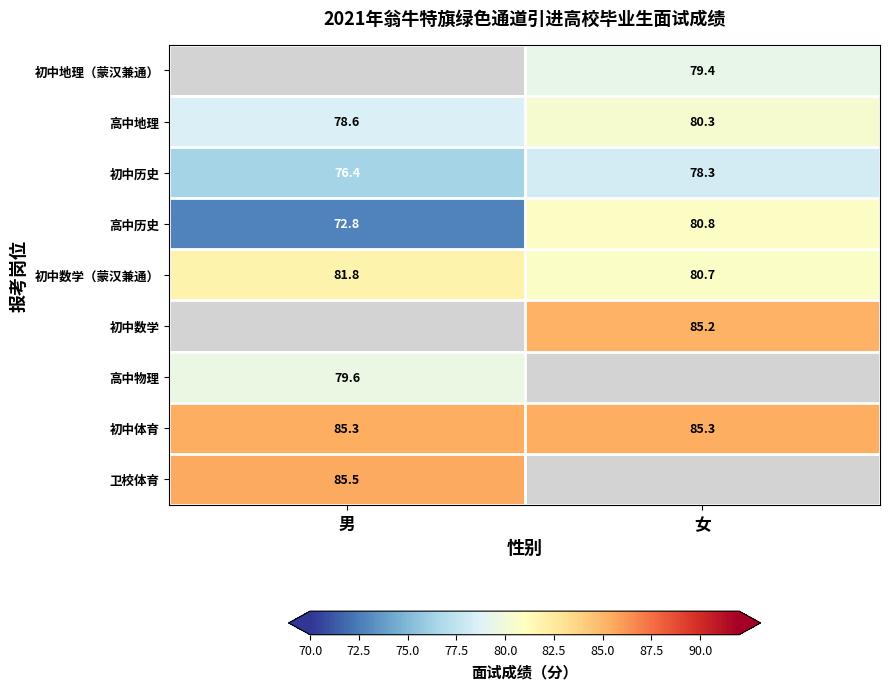

What is the greatest value displayed?

85.5